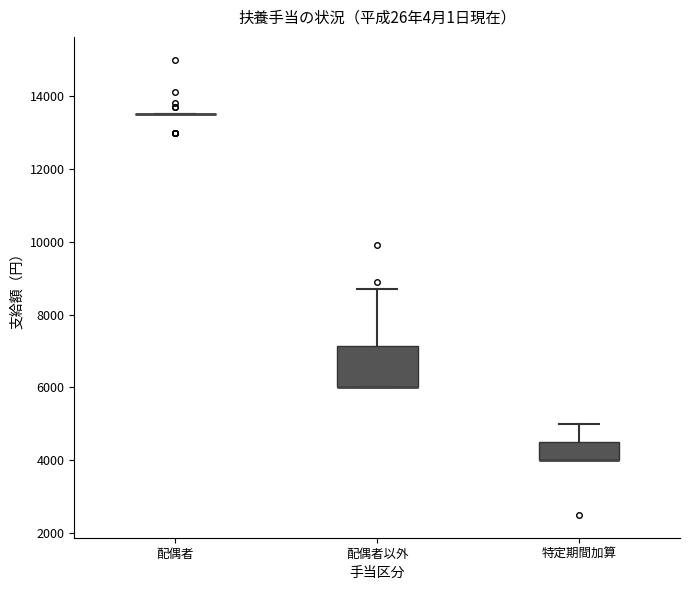

Where is the lower edge of the box for 特定期間加算 on the y-axis? The values are not printed on the chart, so give them approximately, as read against the axis.

4000